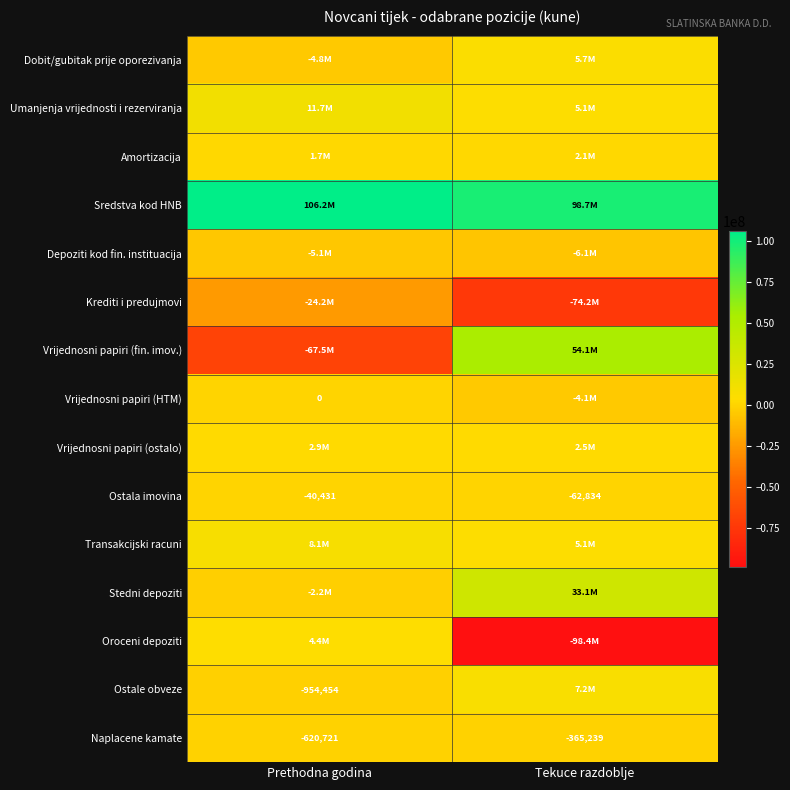

True or false: Naplacene kamate has a value of -854928 at Prethodna godina.

False